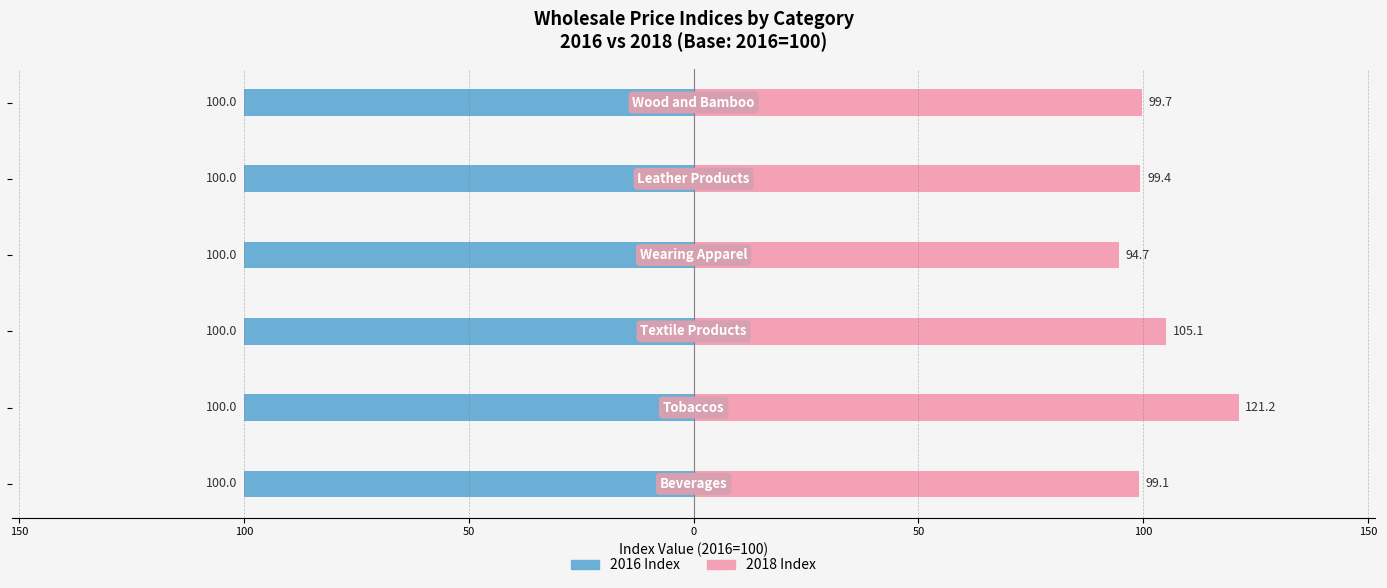

Rank the series by their average value, from lowest to highest.

2016 Index, 2018 Index